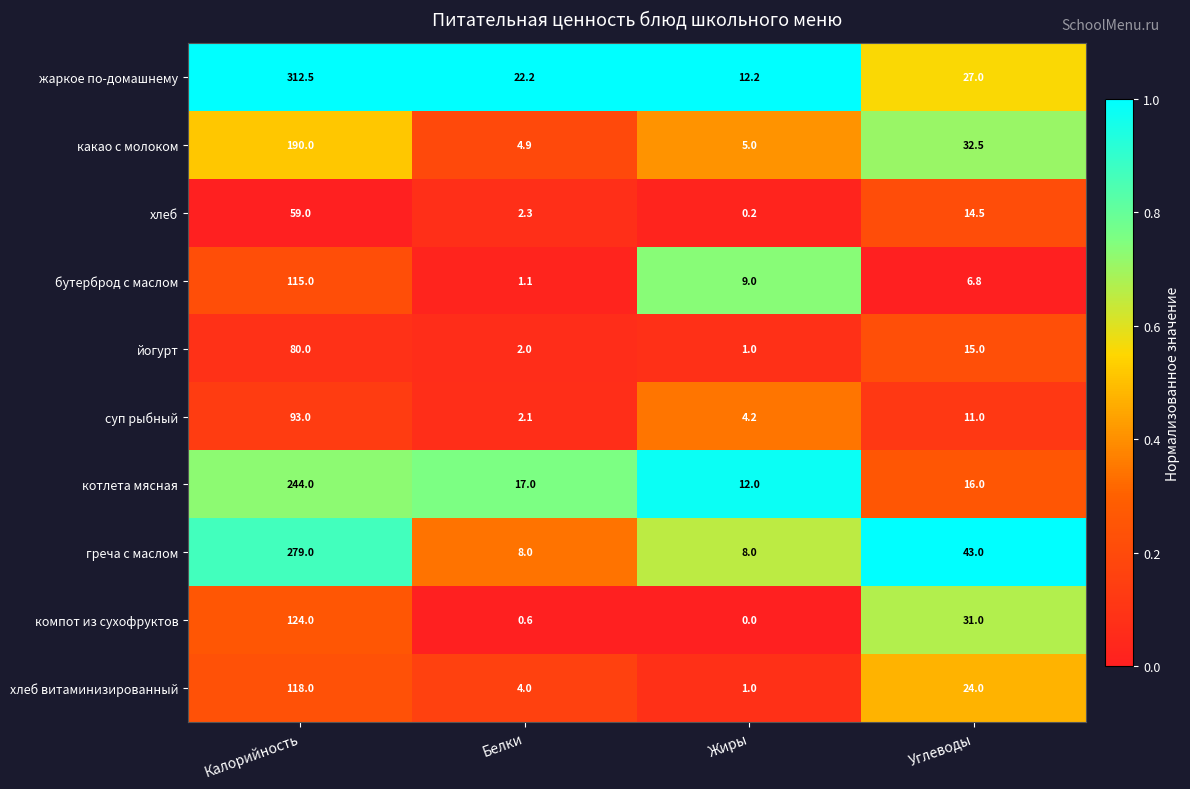

The бутерброд с маслом series shows 6.8 at Углеводы. True or false?

True